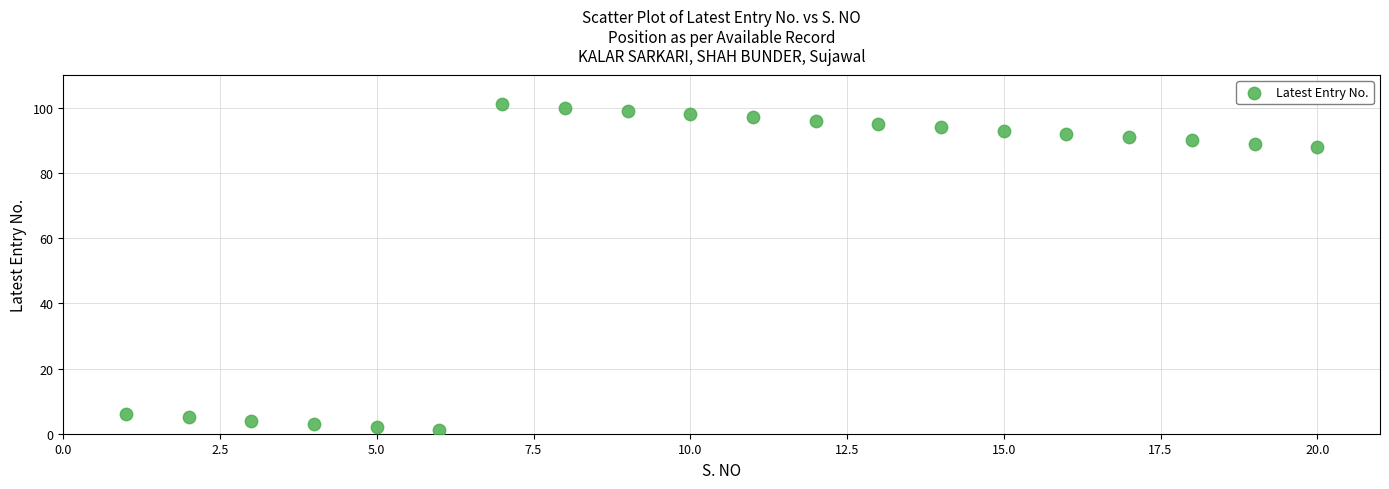

What is the range of Y values (max minus min)?

100